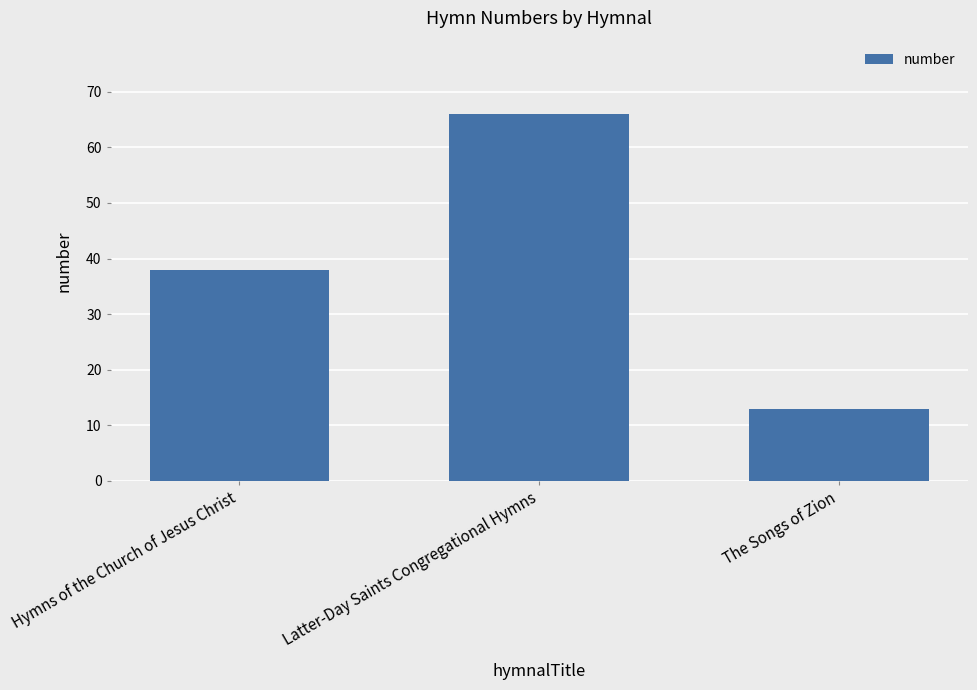

What is the value of the 3rd bar from the left?

13